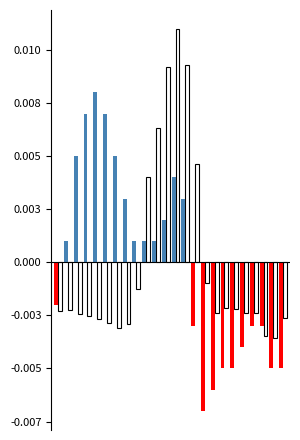

Are the bars horizontal?

No